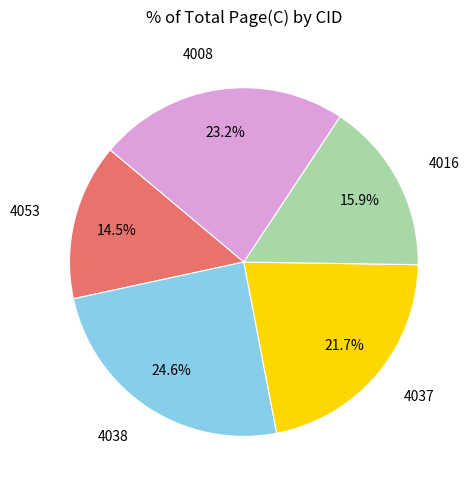

Between 4037 and 4038, which is larger?

4038